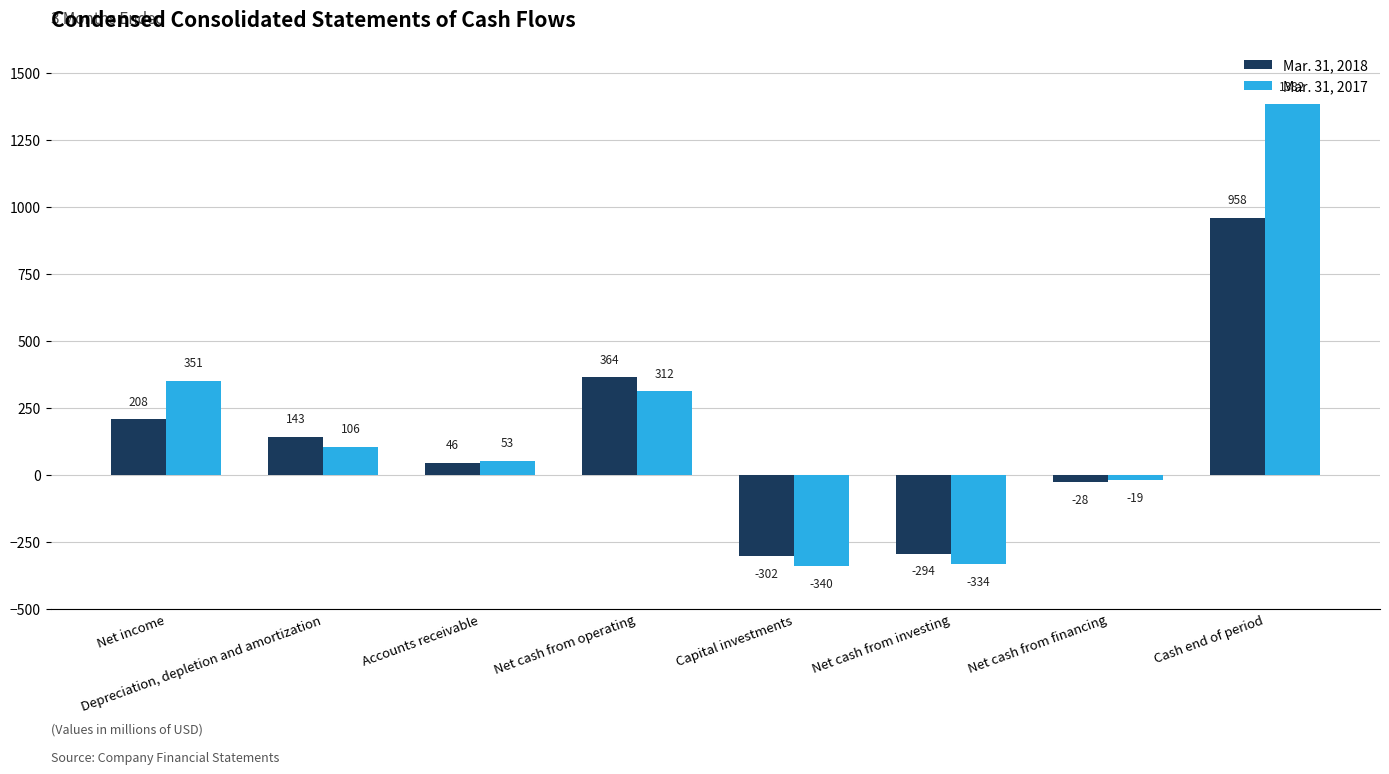

Which series has the largest range (max minus min)?

Mar. 31, 2017